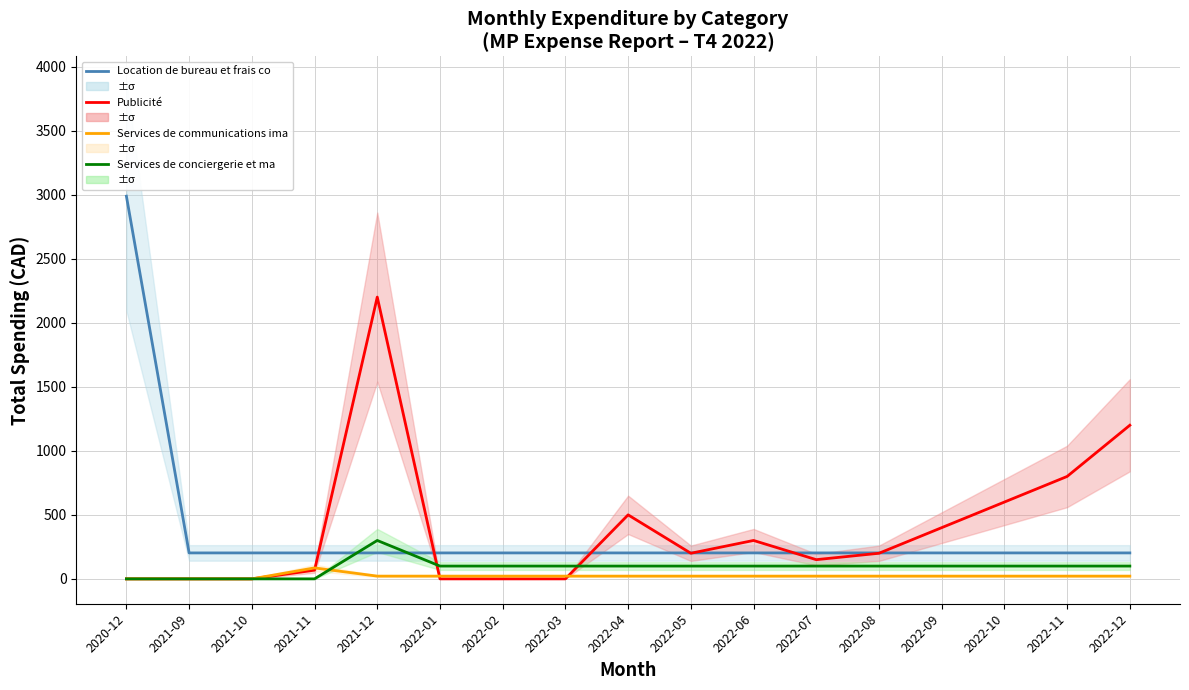

Where does the Services de communications ima series first go above 21?

2021-11